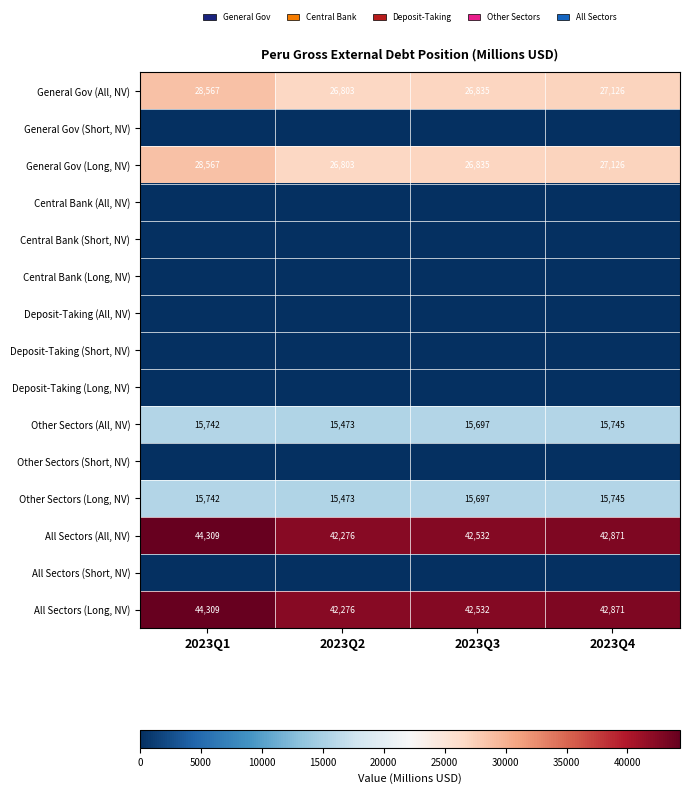

Rank the categories by Other Sectors (Long, NV) value from highest to lowest.

2023Q4, 2023Q1, 2023Q3, 2023Q2